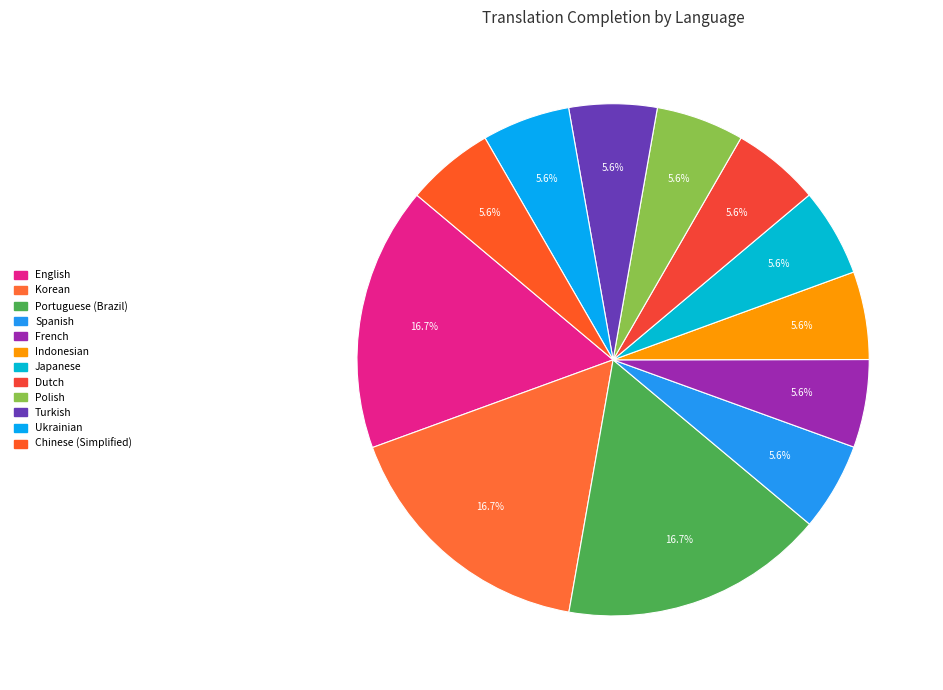

To the nearest percent, what portion does Turkish represent?

6%